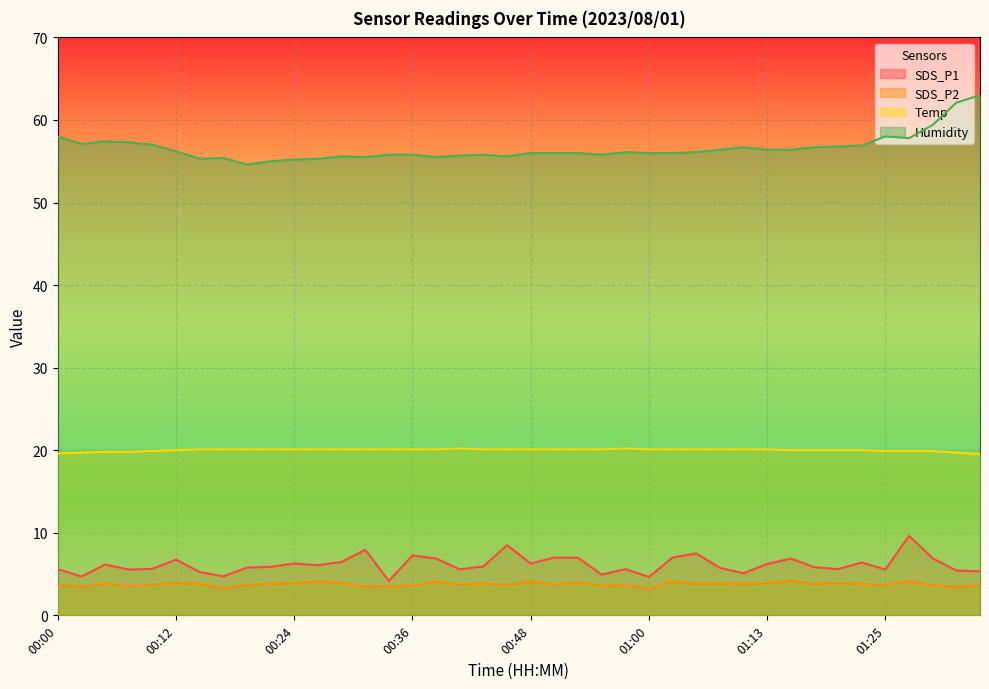

Reading right to left, what are all the values shown in this chart?

SDS_P1: 01:35=5.3	01:32=5.4	01:30=6.9	01:28=9.6	01:25=5.5	01:23=6.4	01:20=5.6	01:18=5.8	01:15=6.9	01:13=6.2	01:10=5.1	01:08=5.8	01:06=7.5	01:03=7.0	01:00=4.7	00:58=5.6	00:56=4.9	00:53=7.0	00:51=7.0	00:48=6.3	00:46=8.5	00:43=5.9	00:41=5.6	00:39=6.9	00:36=7.2	00:34=4.2	00:31=7.9	00:29=6.5	00:26=6.1	00:24=6.3	00:22=5.9	00:19=5.8	00:17=4.7	00:14=5.2	00:12=6.8	00:09=5.6	00:07=5.5	00:04=6.2	00:02=4.7	00:00=5.6
SDS_P2: 01:35=3.6	01:32=3.4	01:30=3.6	01:28=4.2	01:25=3.6	01:23=3.8	01:20=3.9	01:18=3.8	01:15=4.2	01:13=3.9	01:10=3.8	01:08=3.9	01:06=3.8	01:03=4.1	01:00=3.2	00:58=3.6	00:56=3.6	00:53=4.0	00:51=3.7	00:48=4.1	00:46=3.7	00:43=3.8	00:41=3.7	00:39=4.0	00:36=3.6	00:34=3.5	00:31=3.5	00:29=4.0	00:26=4.1	00:24=3.9	00:22=3.8	00:19=3.7	00:17=3.2	00:14=3.8	00:12=3.9	00:09=3.7	00:07=3.5	00:04=3.9	00:02=3.5	00:00=3.7
Temp: 01:35=19.5	01:32=19.7	01:30=19.9	01:28=19.9	01:25=19.9	01:23=20.0	01:20=20.0	01:18=20.0	01:15=20.0	01:13=20.1	01:10=20.1	01:08=20.1	01:06=20.1	01:03=20.1	01:00=20.1	00:58=20.2	00:56=20.1	00:53=20.1	00:51=20.1	00:48=20.1	00:46=20.1	00:43=20.1	00:41=20.2	00:39=20.1	00:36=20.1	00:34=20.1	00:31=20.1	00:29=20.1	00:26=20.1	00:24=20.1	00:22=20.1	00:19=20.1	00:17=20.1	00:14=20.1	00:12=20.0	00:09=19.9	00:07=19.8	00:04=19.8	00:02=19.7	00:00=19.6
Humidity: 01:35=63.0	01:32=62.1	01:30=59.4	01:28=57.8	01:25=58.0	01:23=56.9	01:20=56.8	01:18=56.7	01:15=56.4	01:13=56.4	01:10=56.7	01:08=56.4	01:06=56.1	01:03=56.0	01:00=56.0	00:58=56.1	00:56=55.8	00:53=56.0	00:51=56.0	00:48=56.0	00:46=55.6	00:43=55.8	00:41=55.7	00:39=55.5	00:36=55.8	00:34=55.8	00:31=55.5	00:29=55.6	00:26=55.3	00:24=55.2	00:22=55.0	00:19=54.6	00:17=55.4	00:14=55.3	00:12=56.2	00:09=57.0	00:07=57.3	00:04=57.4	00:02=57.1	00:00=58.0